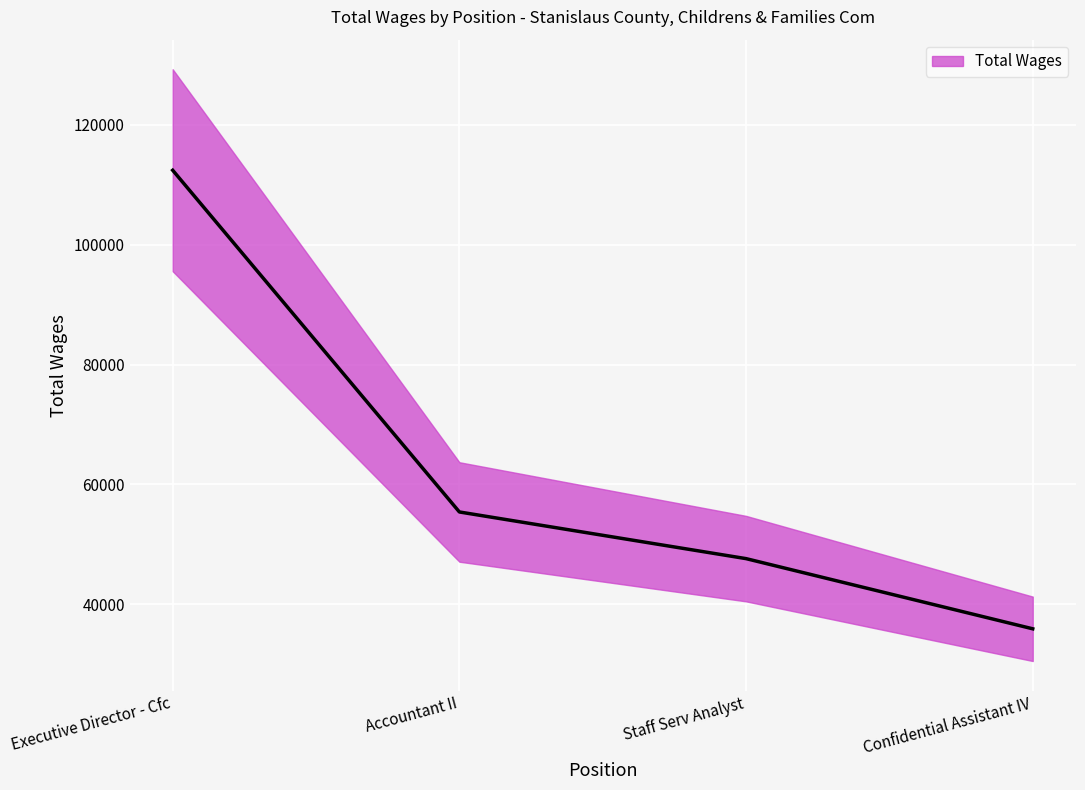

At which category does the chart reach its peak across all series?

Executive Director - Cfc